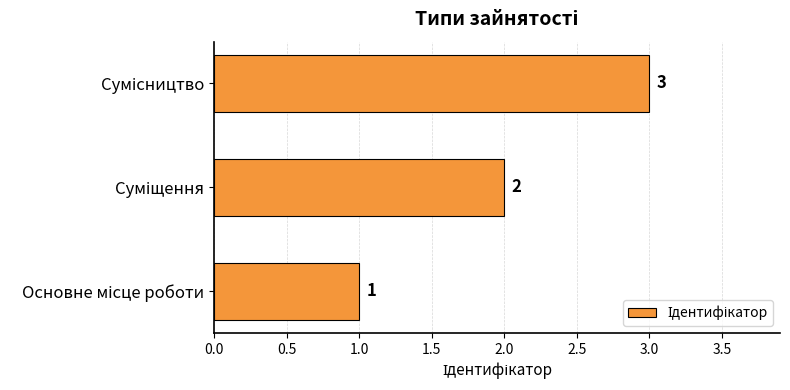

What is the sum of all values?

6